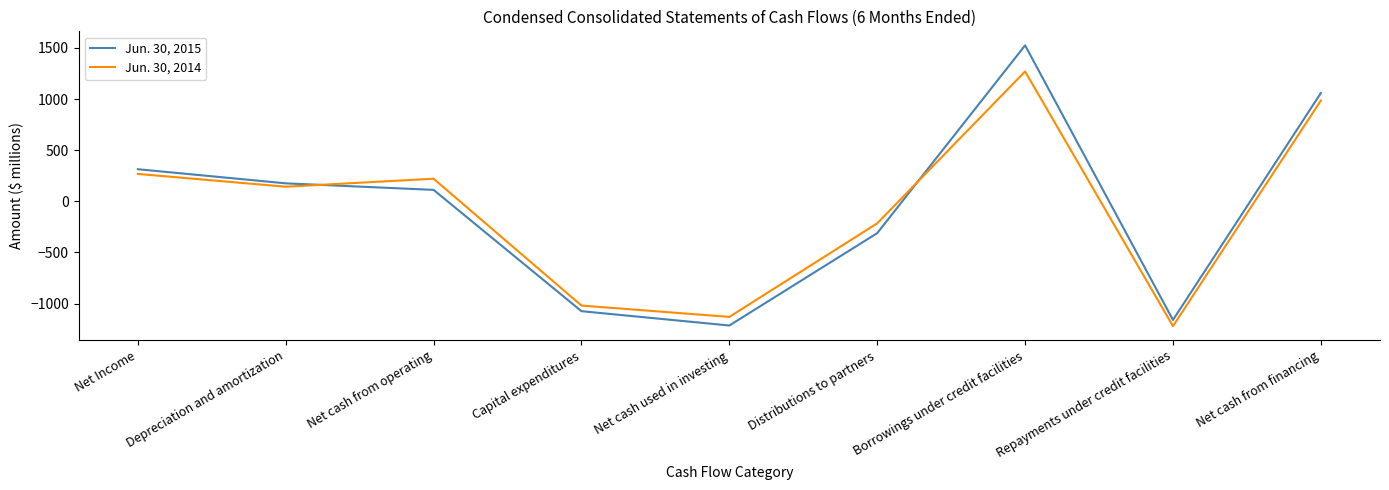

Where does the Jun. 30, 2014 series first go above 143?

Net Income